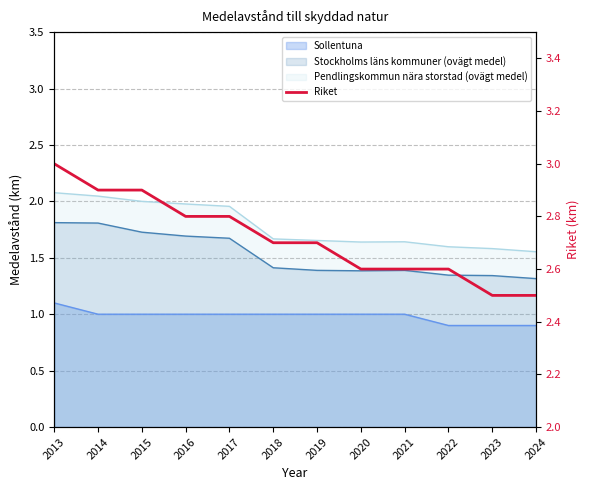

The chart shows a value of 0.6 at 2016. True or false?

False